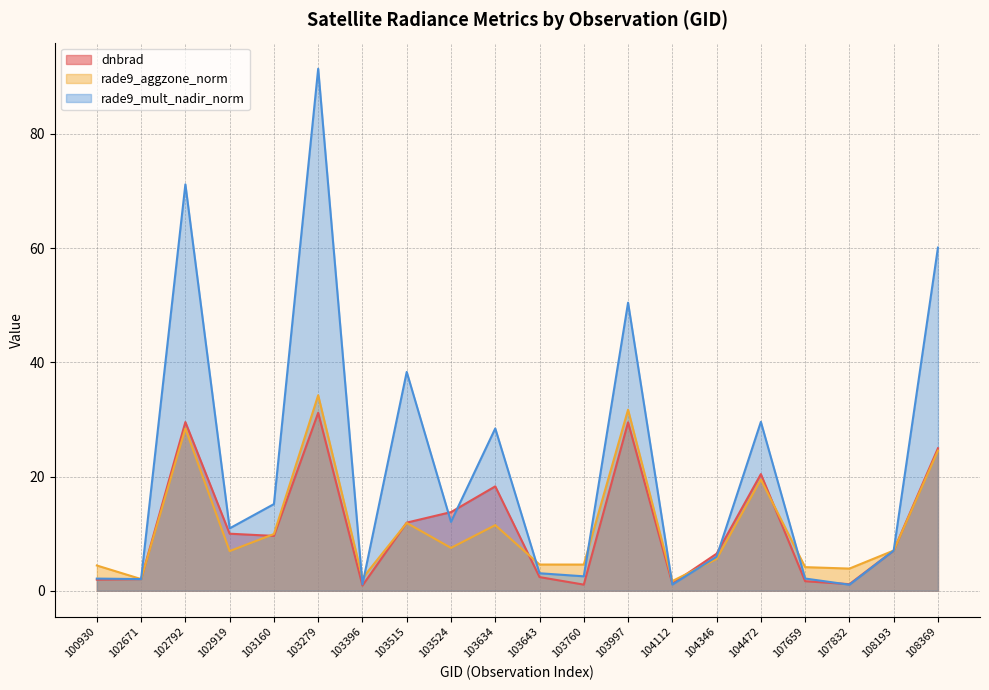

True or false: rade9_aggzone_norm and rade9_mult_nadir_norm cross at least once.

True